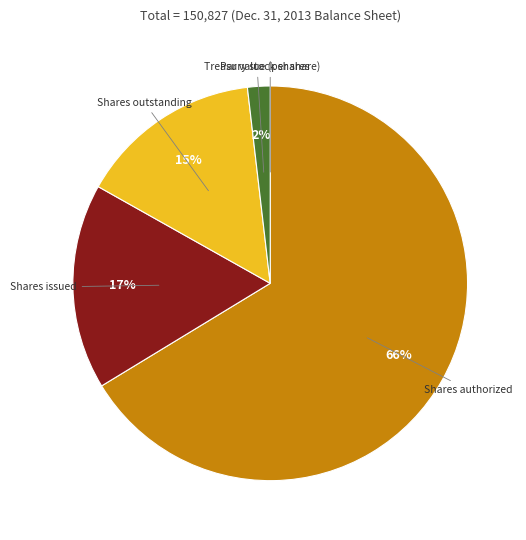

Do Treasury stock shares and Shares outstanding together represent more than half of the pie?

No